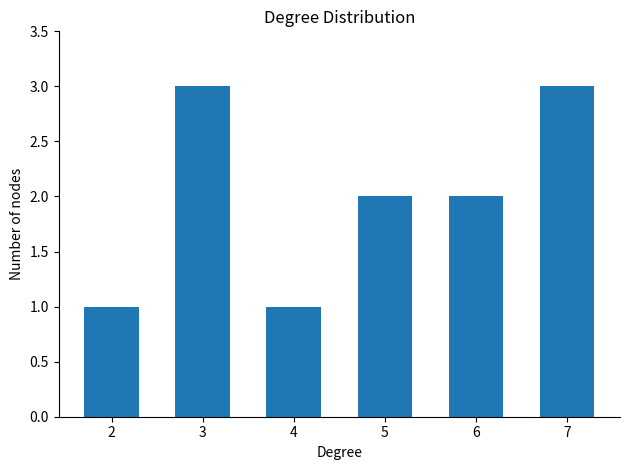

Count the number of data series in this chart.

1